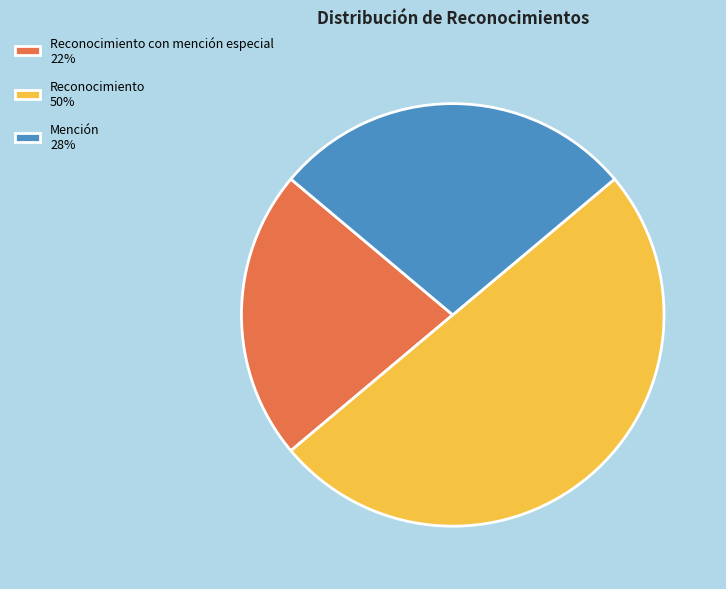

Which slice is the largest?

Reconocimiento 50%